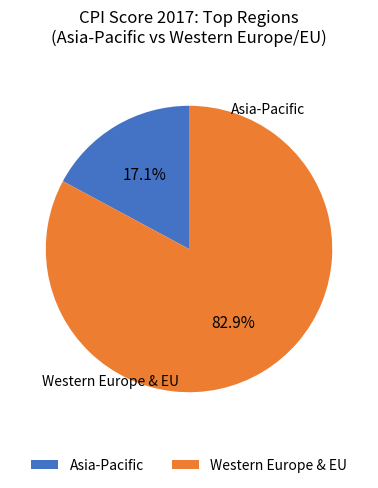

What is the largest slice in the pie chart?

Western Europe & EU